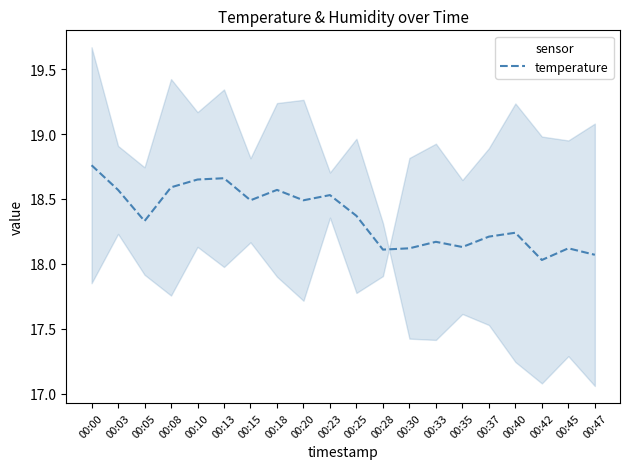

The chart shows a value of 6.9 at 00:30. True or false?

False